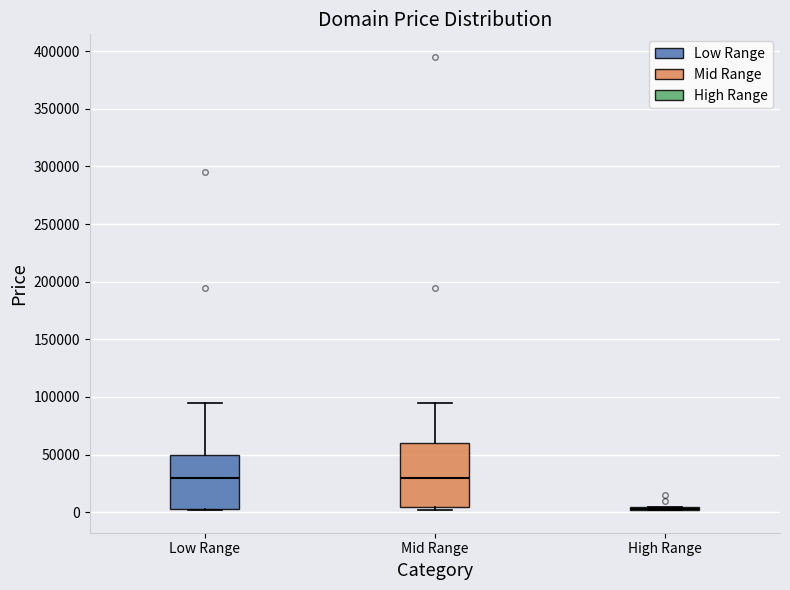

Where is the upper edge of the box for Mid Range on the y-axis? The values are not printed on the chart, so give them approximately, as read against the axis.

60000